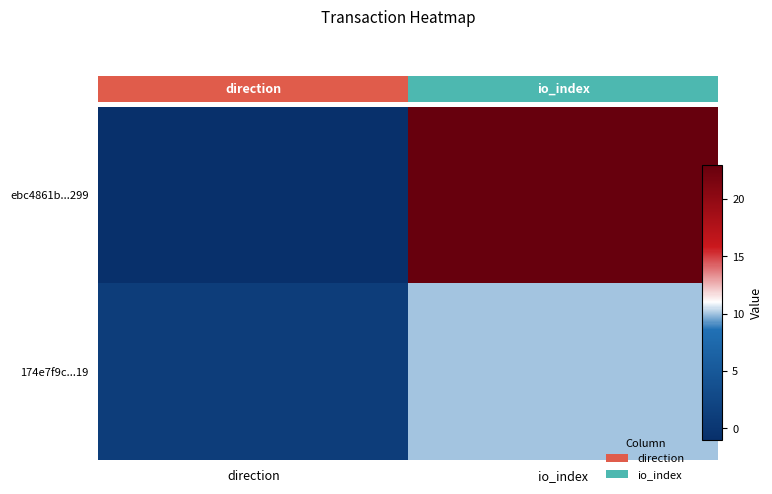

What is the sum of all 174e7f9c...19 values?

11